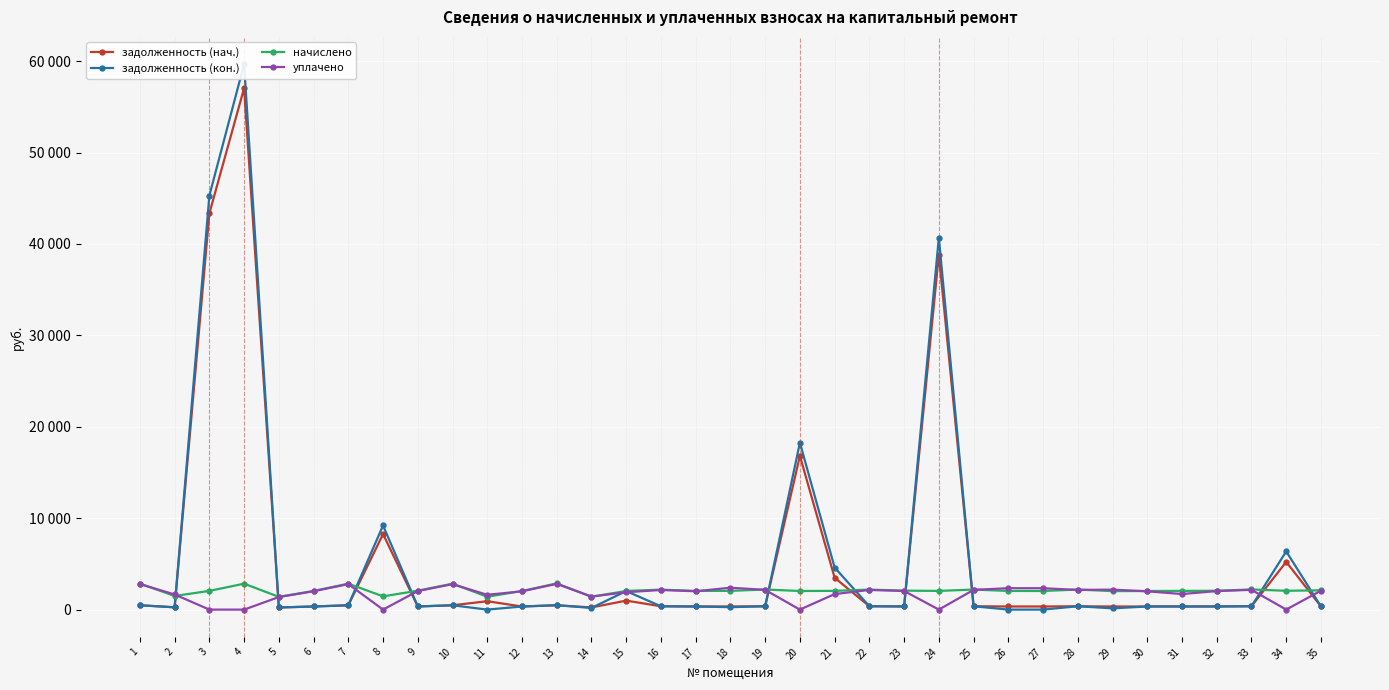

What is the value of the уплачено point at the 13th from the left?

2815.0